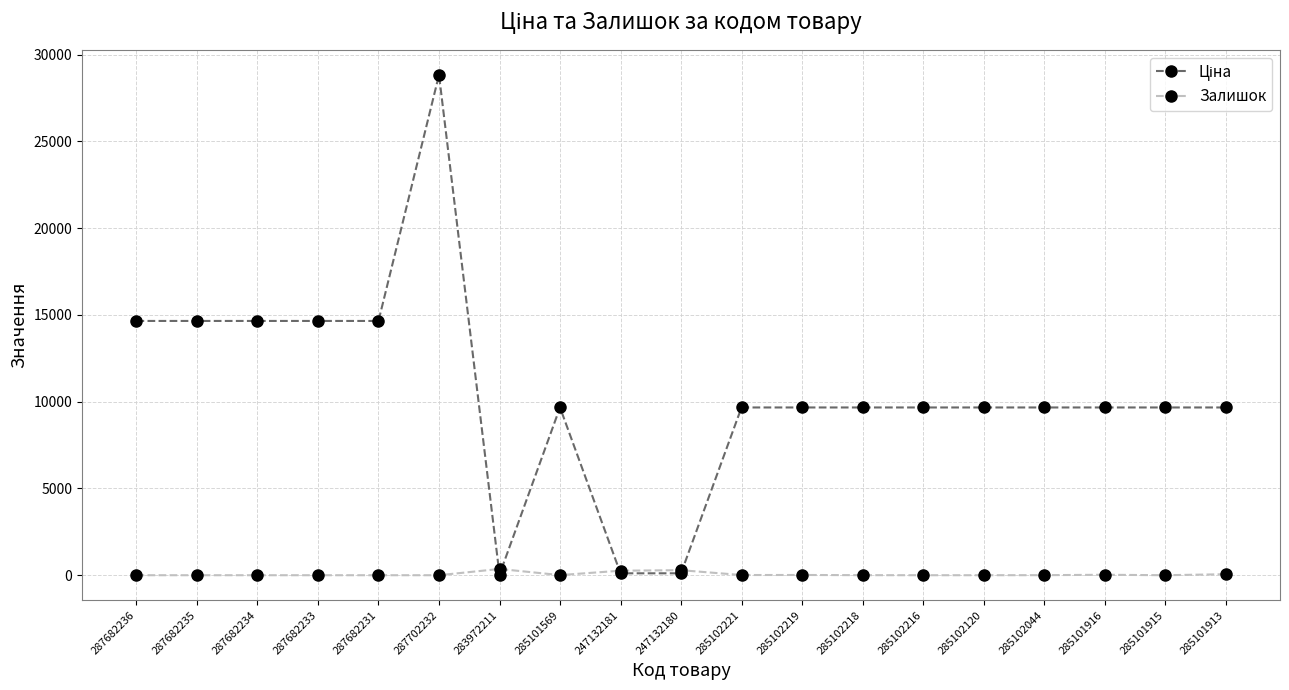

What position from the left is 285102216?

14